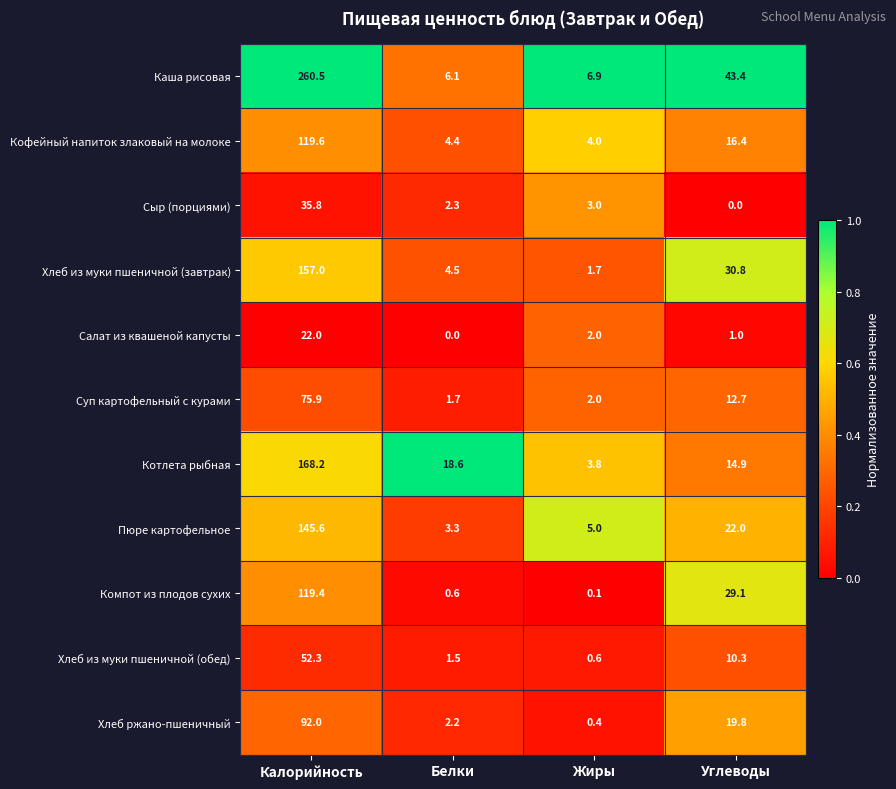

What is the sum of the Пюре картофельное values at Углеводы and Калорийность?

167.6